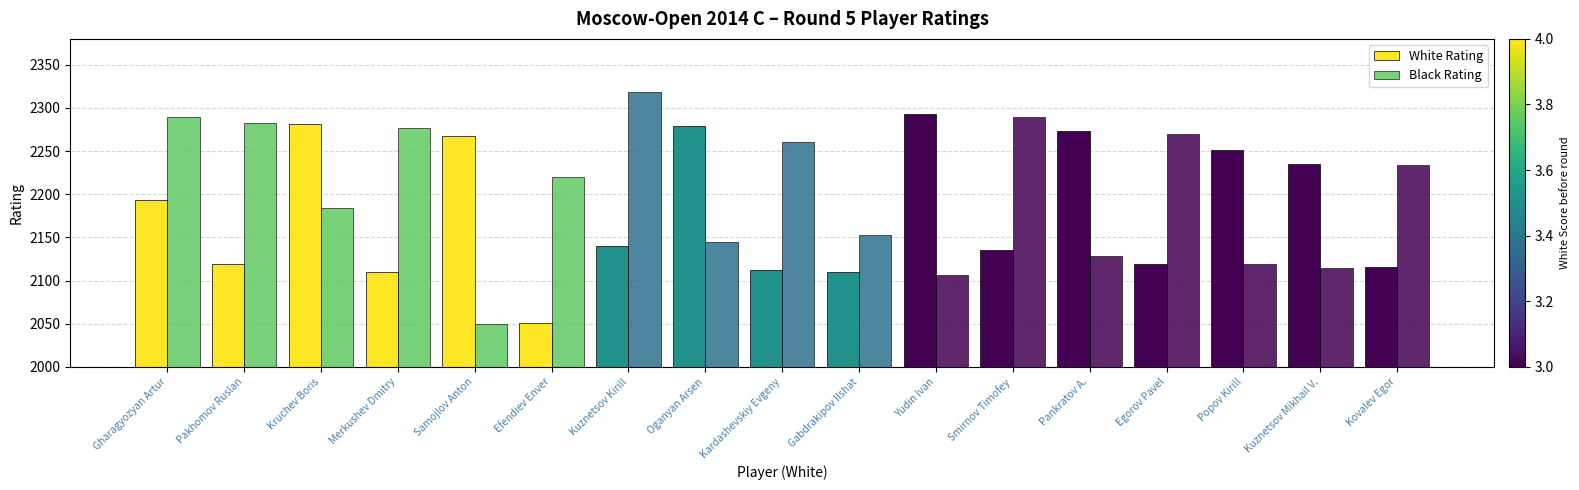

How many groups of bars are there?

17